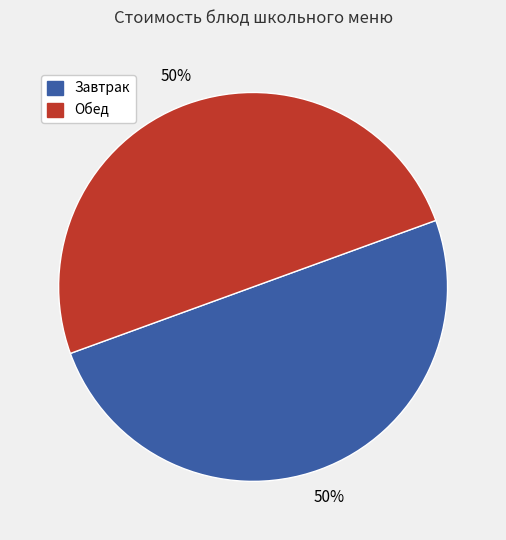

What is the ratio of the value at Обед to the value at Завтрак?

1.0